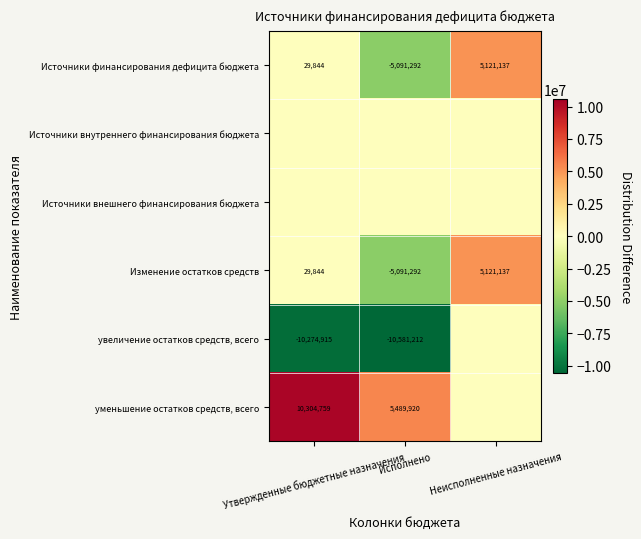

What is the average value of the Источники финансирования дефицита бюджета series?

19896